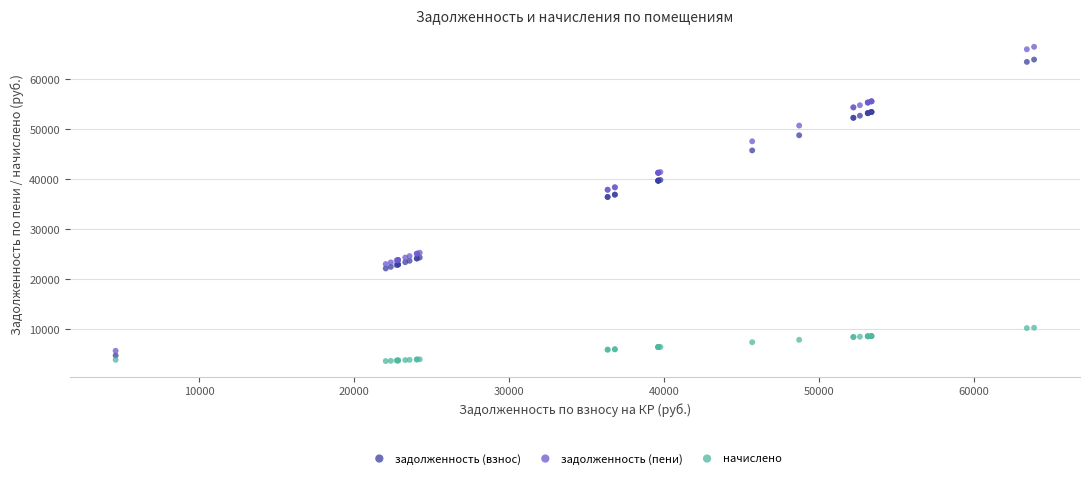

Which series has the widest spread of Y values?

задолженность (пени)